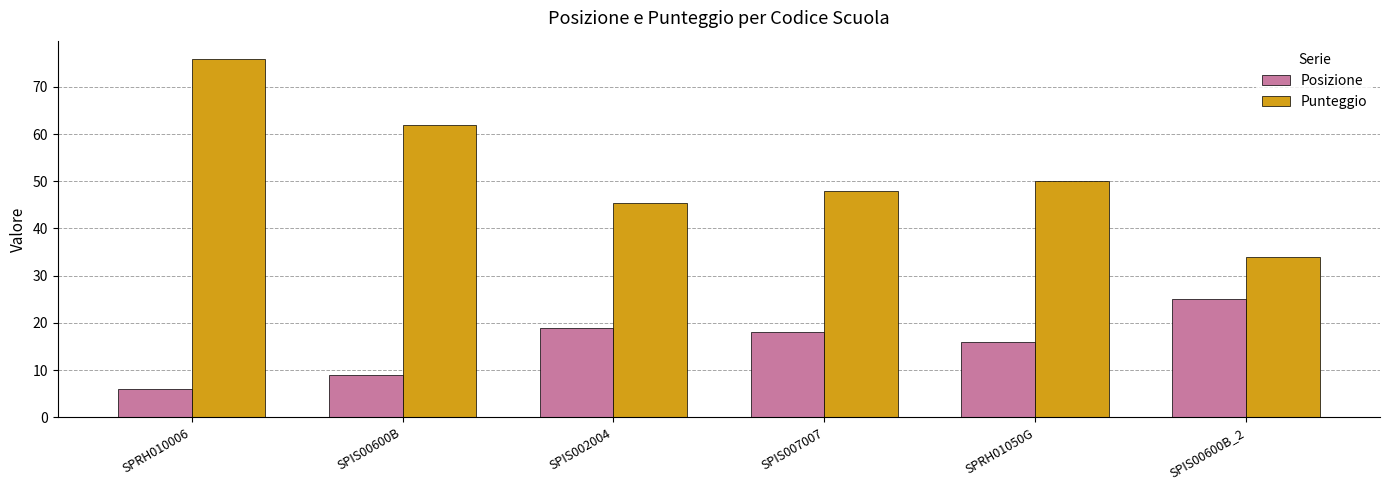

Which series has the largest total across all categories?

Punteggio